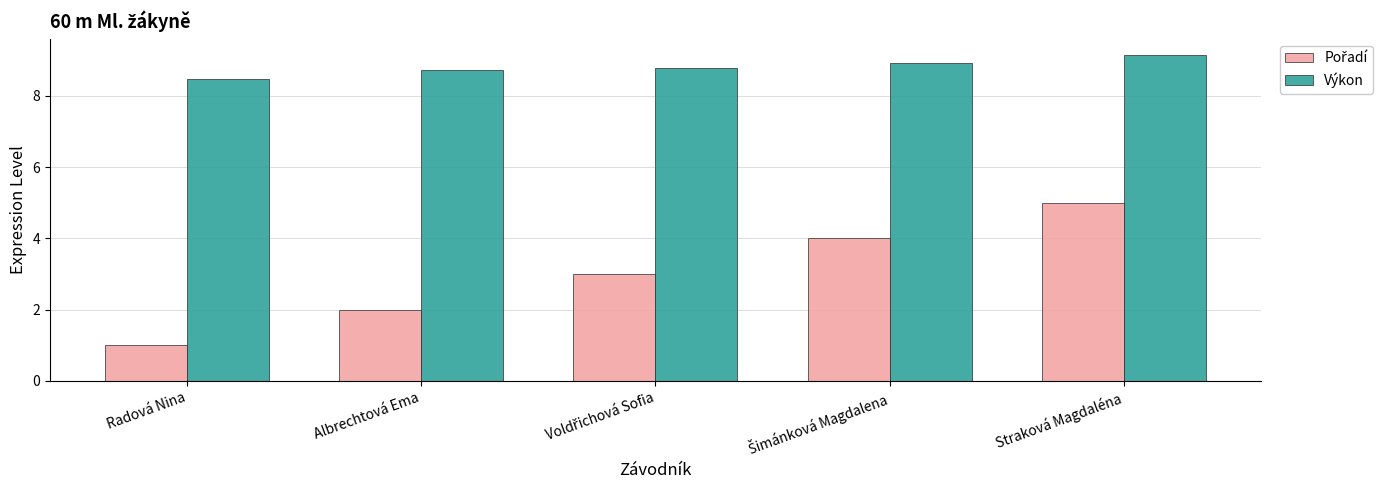

How many groups of bars are there?

5